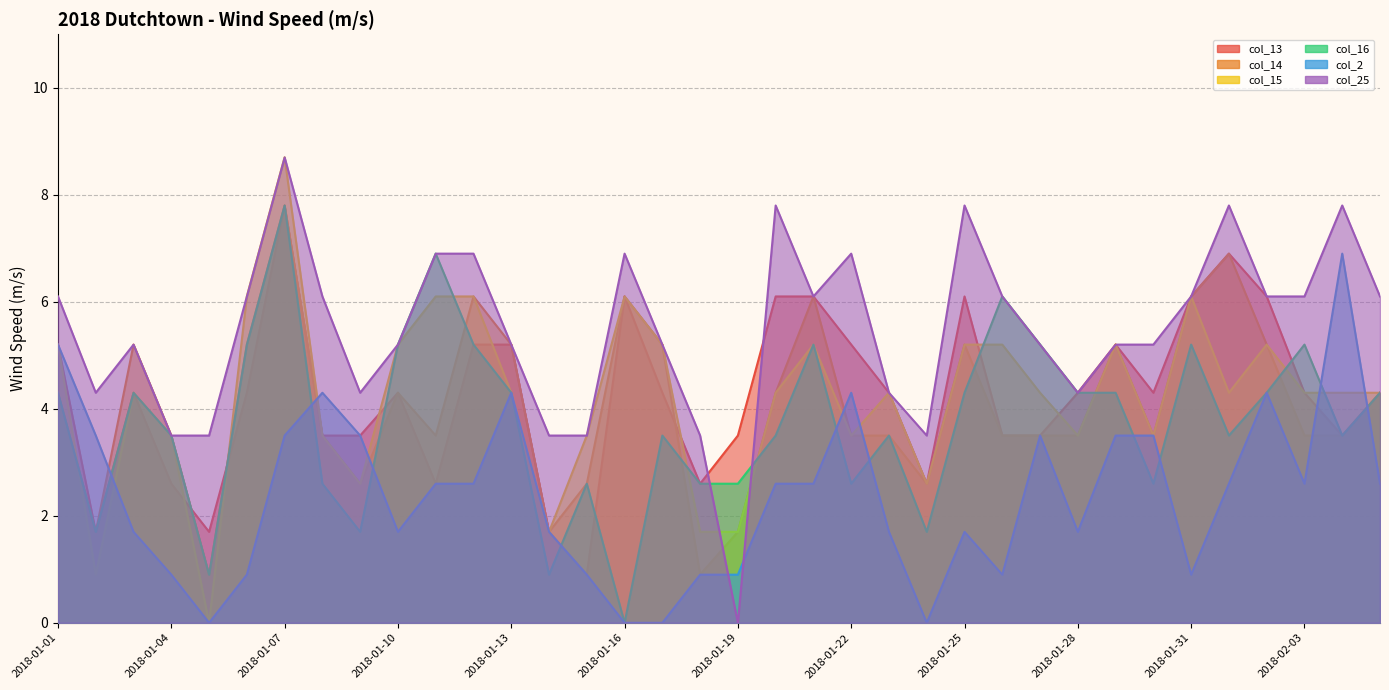

What is the label of the 1st point from the left?

2018-01-01